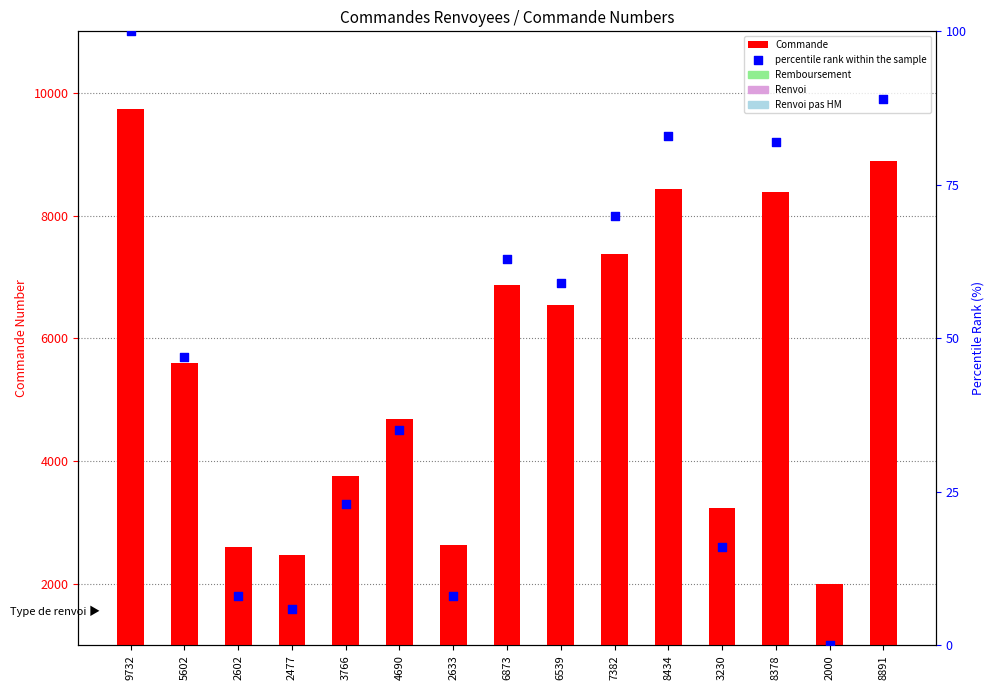

At how many categories does at least one series exceed 9593?

1